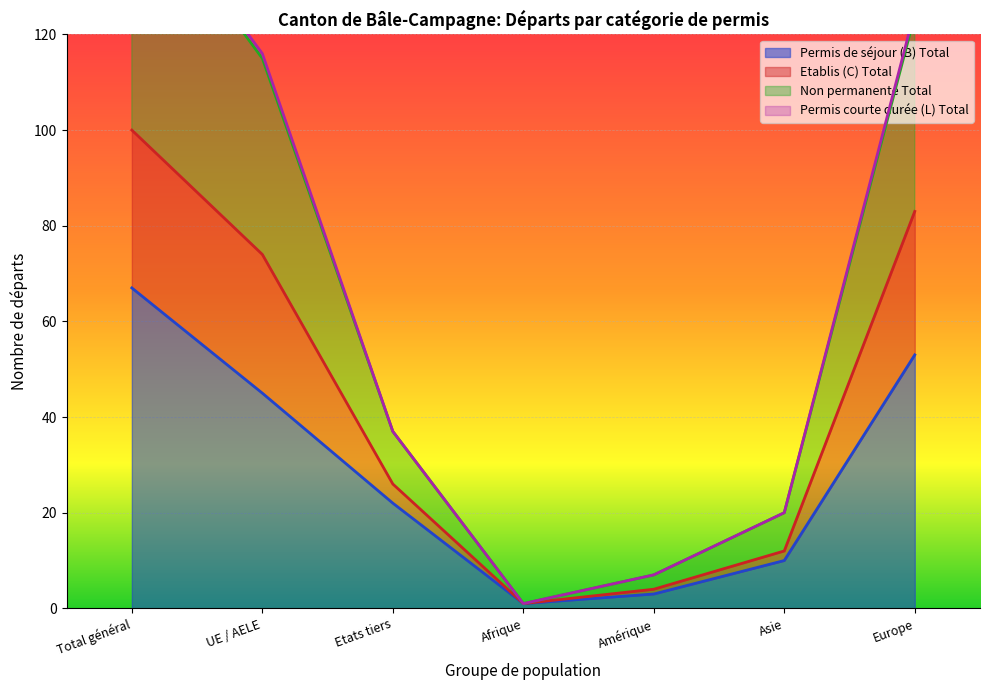

What is the minimum value shown in the chart?

1